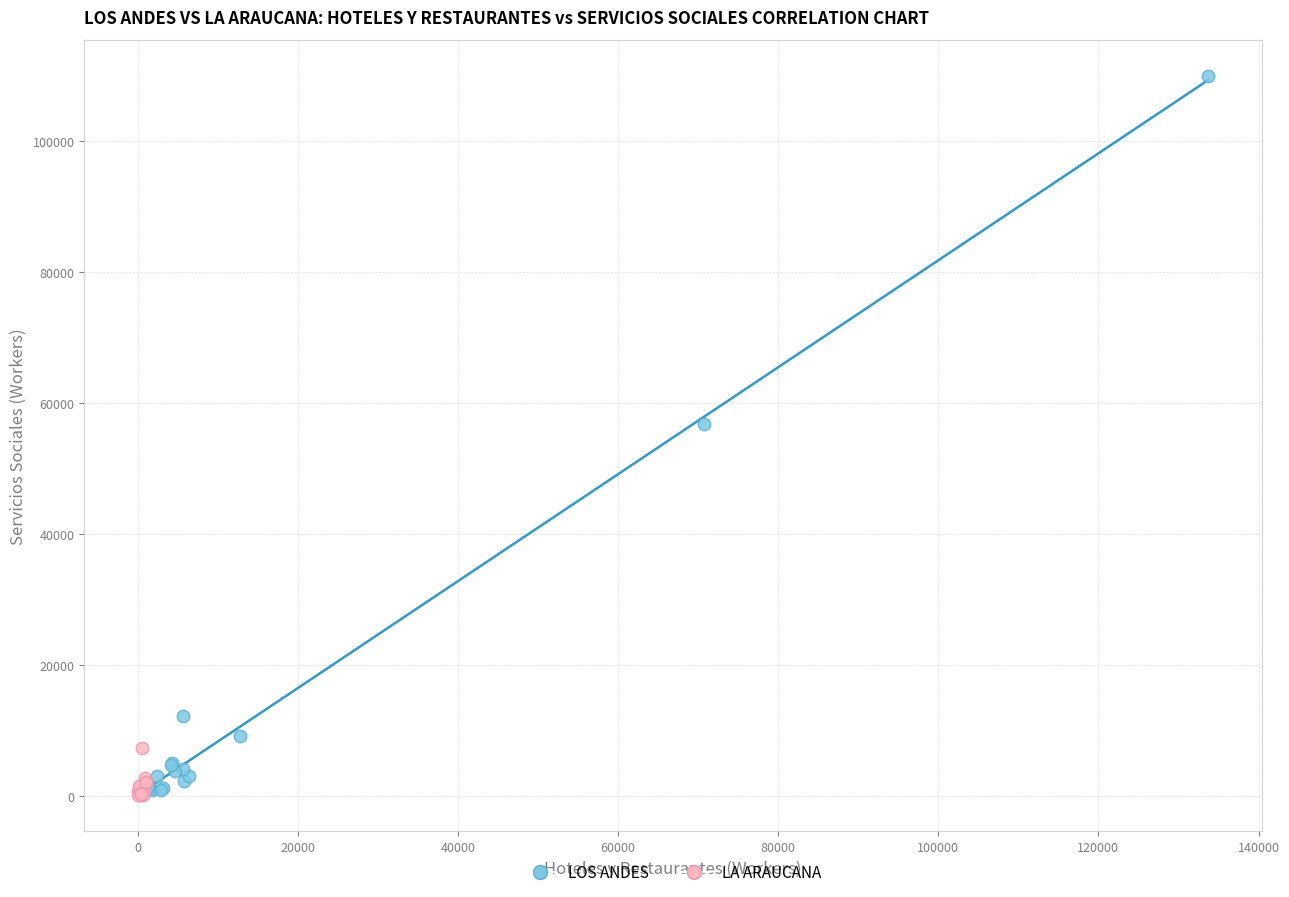

Which series has the largest Y range (max minus min)?

LOS ANDES